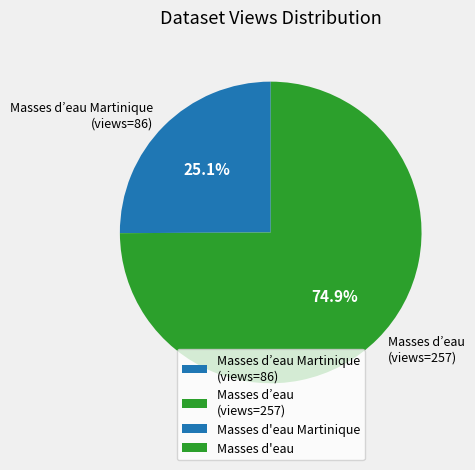

What is the majority slice?

Masses d’eau (views=257)